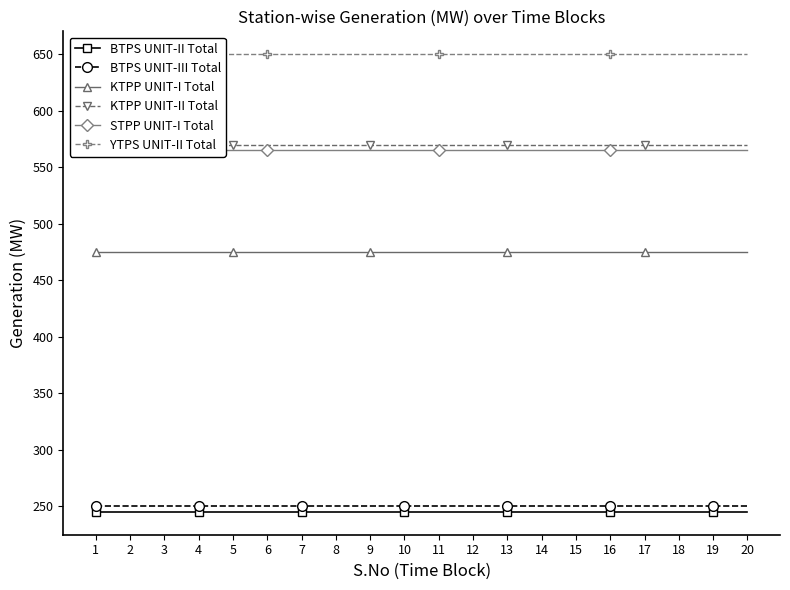

Reading left to right, extract all data points from this chart.

BTPS UNIT-II Total: 1=245.0	2=245.0	3=245.0	4=245.0	5=245.0	6=245.0	7=245.0	8=245.0	9=245.0	10=245.0	11=245.0	12=245.0	13=245.0	14=245.0	15=245.0	16=245.0	17=245.0	18=245.0	19=245.0	20=245.0
BTPS UNIT-III Total: 1=250.0	2=250.0	3=250.0	4=250.0	5=250.0	6=250.0	7=250.0	8=250.0	9=250.0	10=250.0	11=250.0	12=250.0	13=250.0	14=250.0	15=250.0	16=250.0	17=250.0	18=250.0	19=250.0	20=250.0
KTPP UNIT-I Total: 1=475.0	2=475.0	3=475.0	4=475.0	5=475.0	6=475.0	7=475.0	8=475.0	9=475.0	10=475.0	11=475.0	12=475.0	13=475.0	14=475.0	15=475.0	16=475.0	17=475.0	18=475.0	19=475.0	20=475.0
KTPP UNIT-II Total: 1=570.0	2=570.0	3=570.0	4=570.0	5=570.0	6=570.0	7=570.0	8=570.0	9=570.0	10=570.0	11=570.0	12=570.0	13=570.0	14=570.0	15=570.0	16=570.0	17=570.0	18=570.0	19=570.0	20=570.0
STPP UNIT-I Total: 1=565.5	2=565.5	3=565.5	4=565.5	5=565.5	6=565.5	7=565.5	8=565.5	9=565.5	10=565.5	11=565.5	12=565.5	13=565.5	14=565.5	15=565.5	16=565.5	17=565.5	18=565.5	19=565.5	20=565.5
YTPS UNIT-II Total: 1=650.0	2=650.0	3=650.0	4=650.0	5=650.0	6=650.0	7=650.0	8=650.0	9=650.0	10=650.0	11=650.0	12=650.0	13=650.0	14=650.0	15=650.0	16=650.0	17=650.0	18=650.0	19=650.0	20=650.0